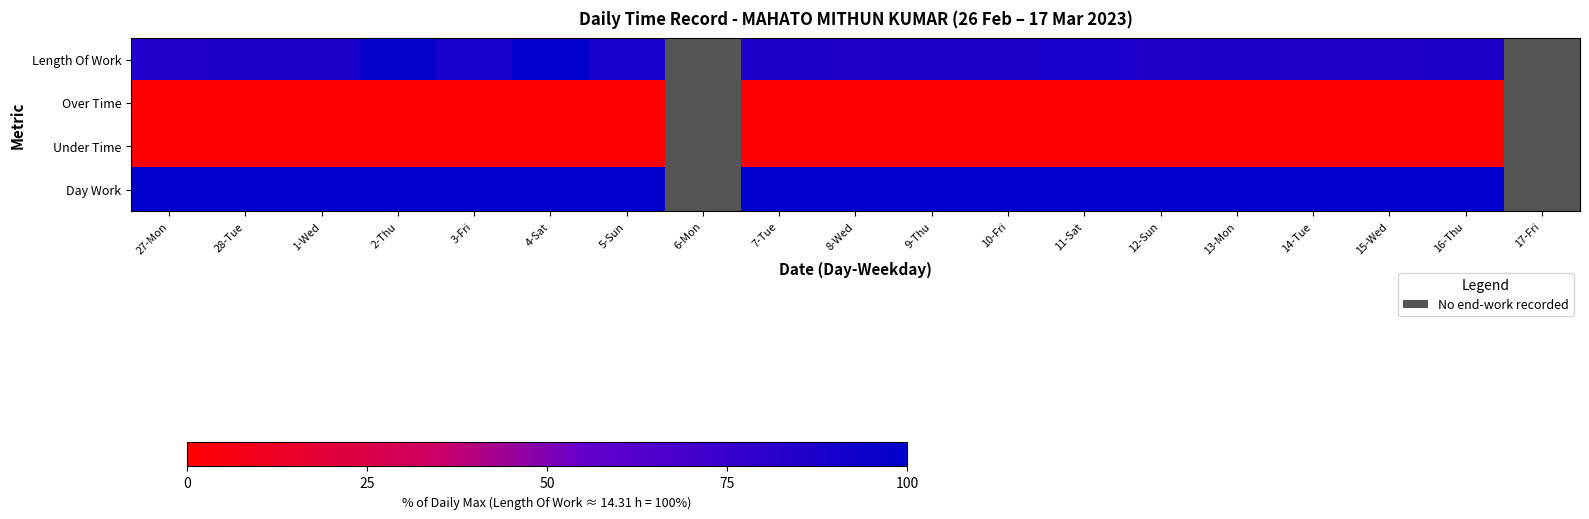

True or false: Length Of Work has a value of 87.6 at 7-Tue.

True